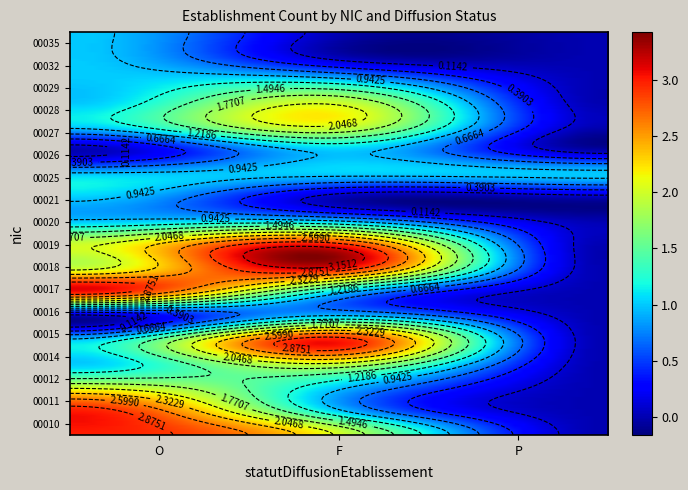

What is the maximum value for 00019?

3